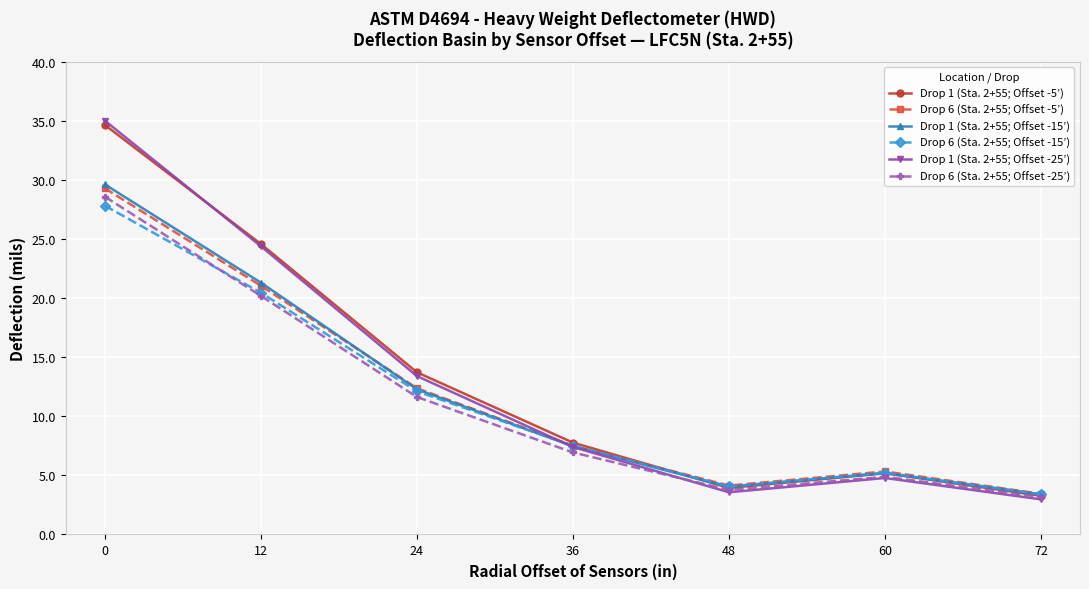

In Drop 1 (Sta. 2+55; Offset -15’), how many points are higher than both neighbors (excluding endpoints)?

1